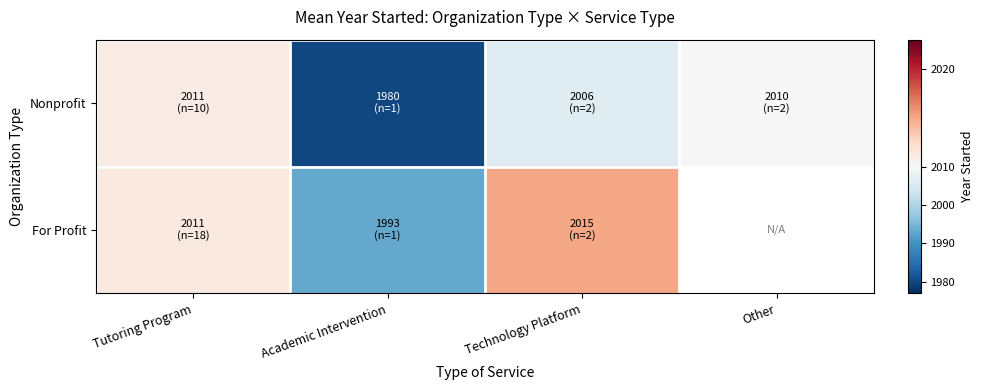

Rank the categories by Nonprofit value from highest to lowest.

Tutoring Program, Other, Technology Platform, Academic Intervention